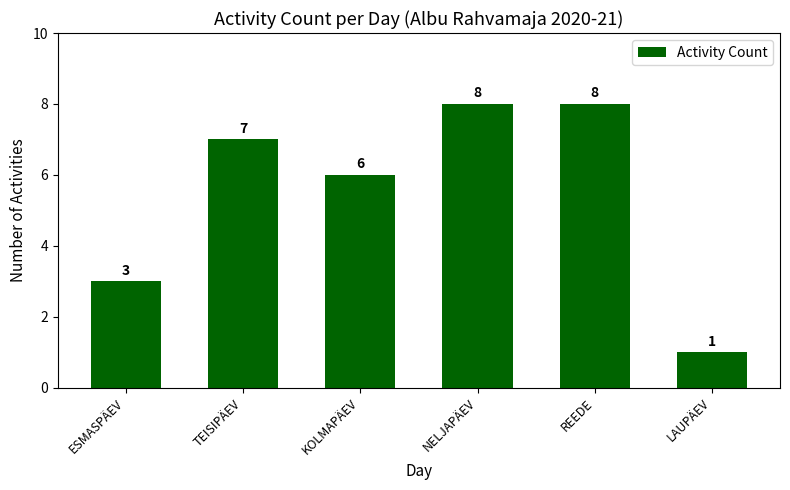

Does the chart contain any negative values?

No